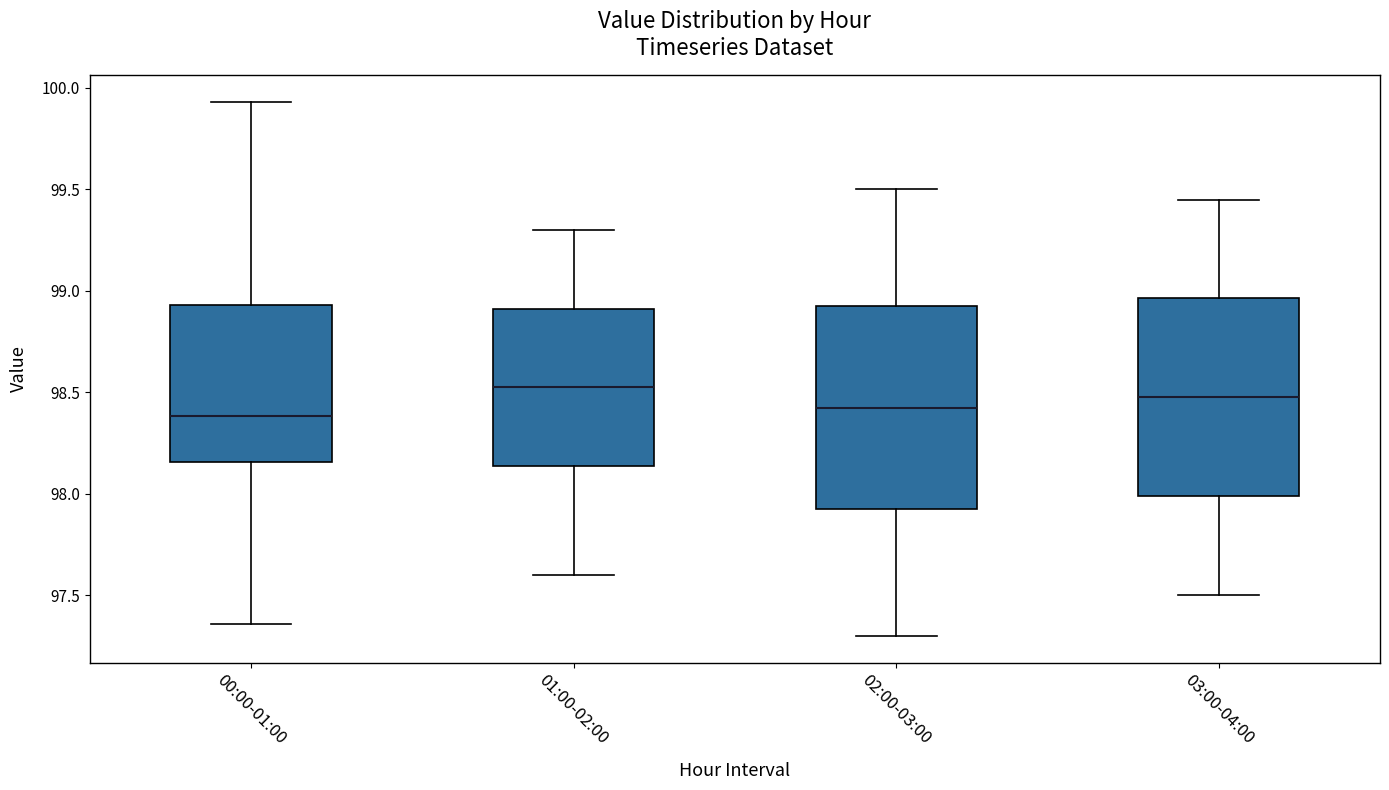

Reading left to right, transcribe this box plot: for each box, give where its median line is, the range the box spans, and where its two whiskers end, as read against the y-axis. The values are not printed on the chart, so give them approximately, as read against the axis.

00:00-01:00: median 98.40, box 98.15 to 98.95, whiskers 97.35 to 99.95
01:00-02:00: median 98.55, box 98.15 to 98.90, whiskers 97.60 to 99.30
02:00-03:00: median 98.45, box 97.95 to 98.95, whiskers 97.30 to 99.50
03:00-04:00: median 98.50, box 98.00 to 98.95, whiskers 97.50 to 99.45